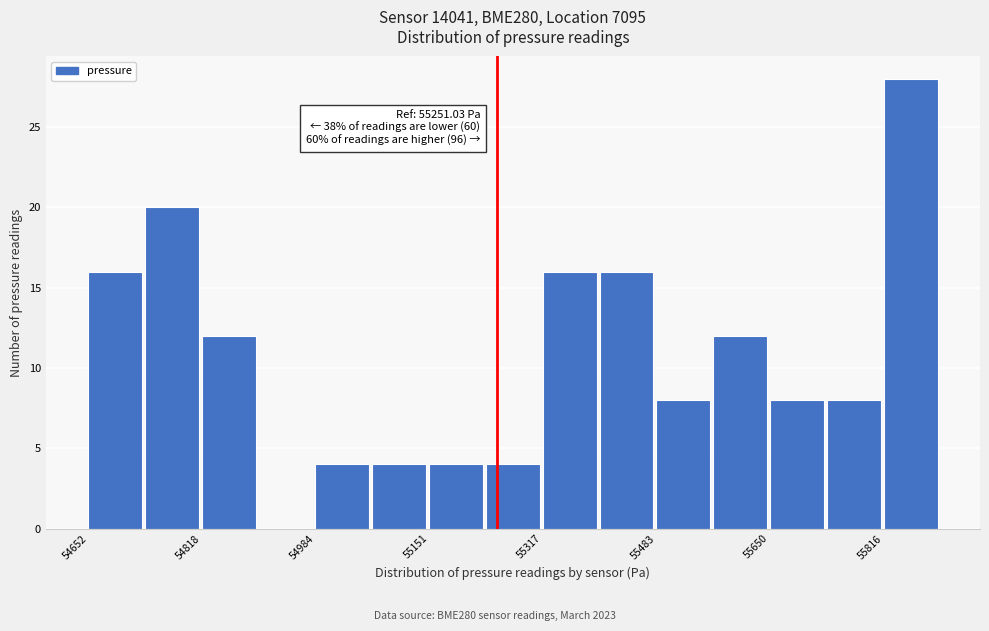

Over which range of the x-axis is the bar tallest?

55820 to 55900